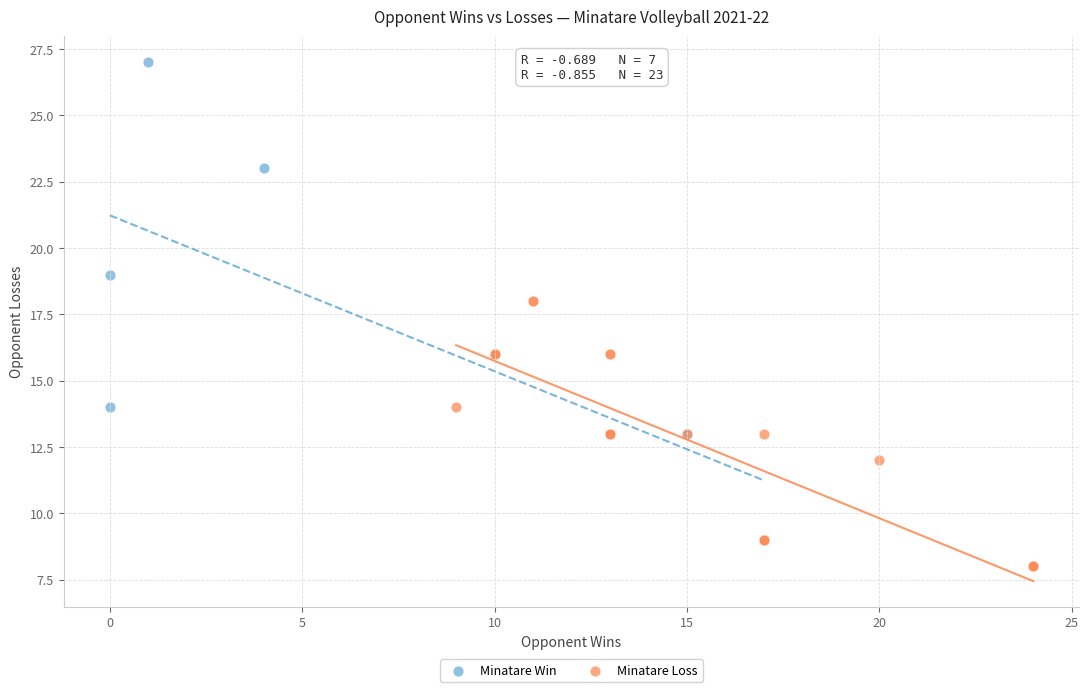

Which series has the widest spread of Y values?

Minatare Win